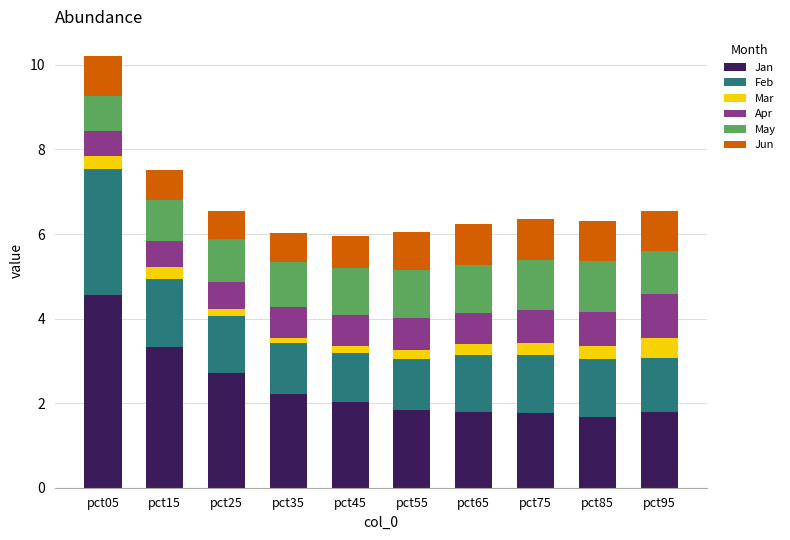

The Jan series shows 4.6 at pct05. True or false?

True